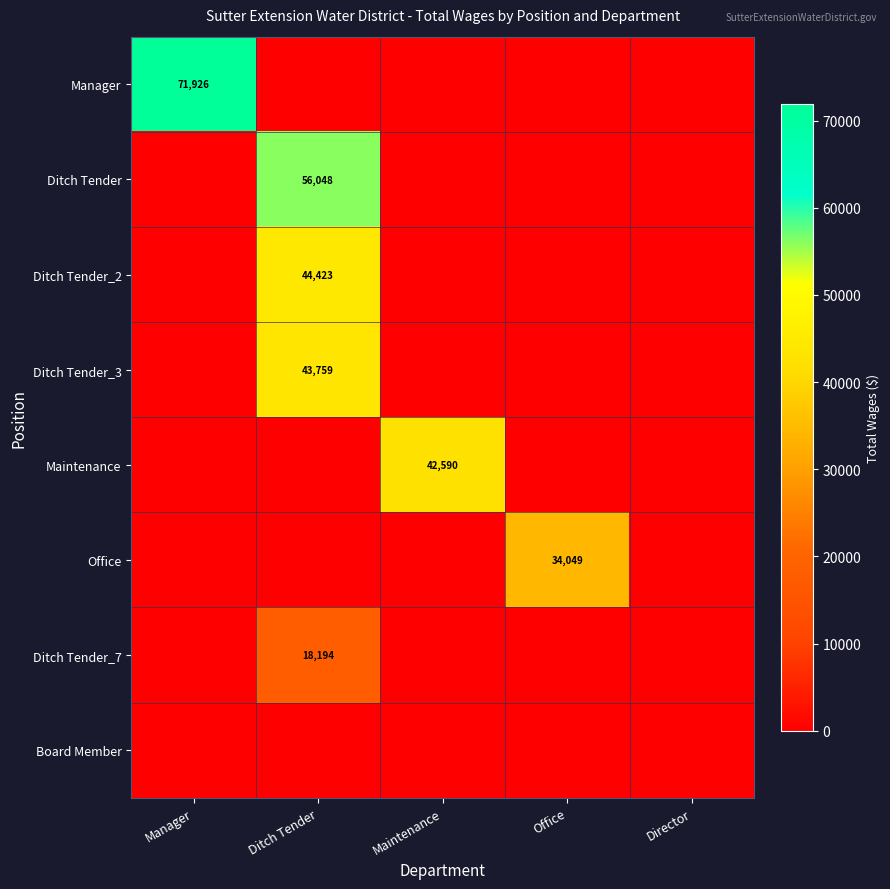

True or false: Ditch Tender_3 has a value of 73273 at Ditch Tender.

False